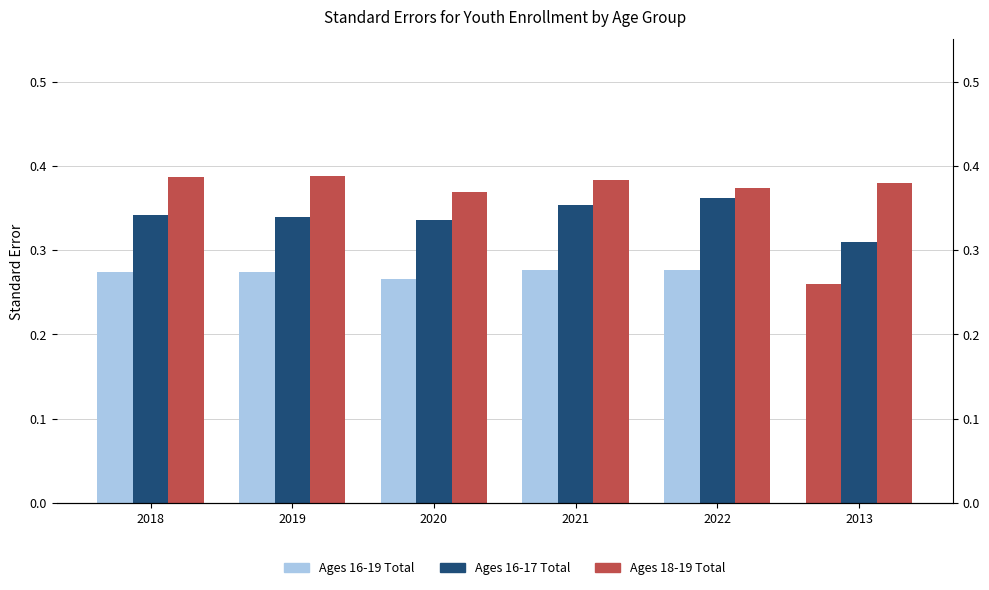

What is the total value across all series at 2019?

1.0